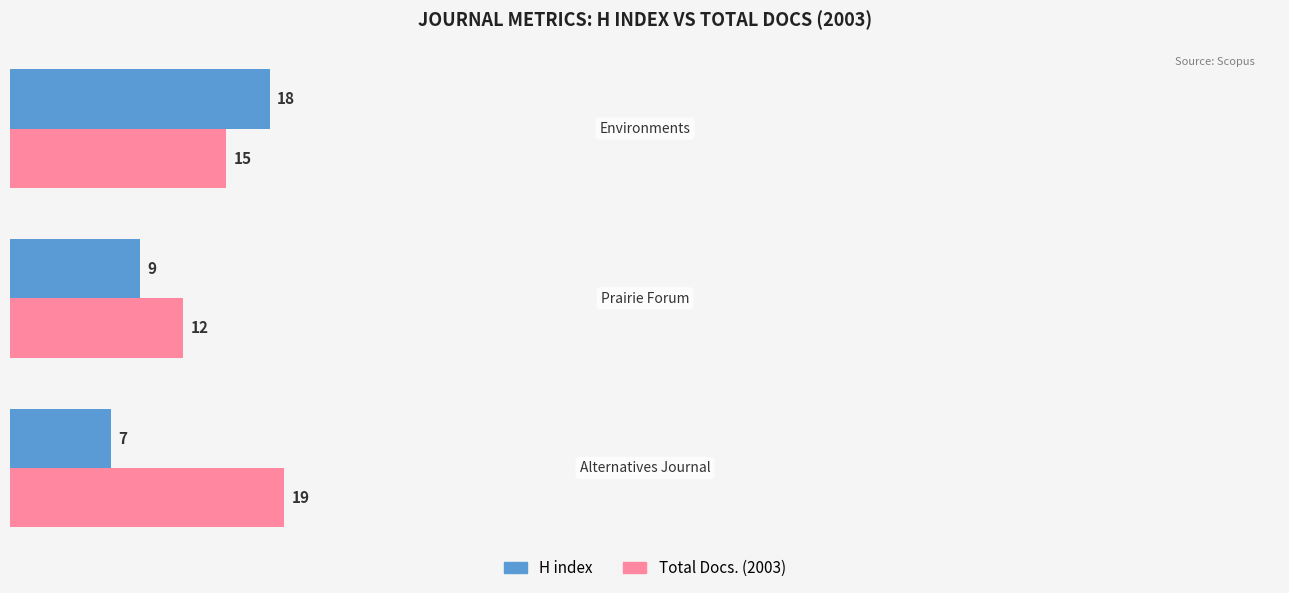

What is the greatest value displayed?

19